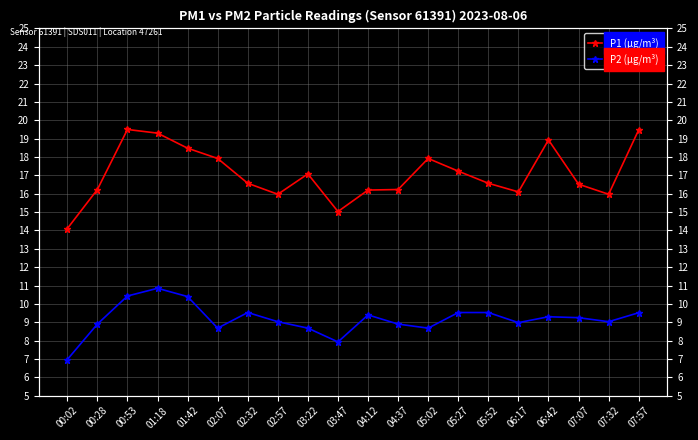

True or false: P1 (µg/m³) and P2 (µg/m³) intersect in this chart.

False